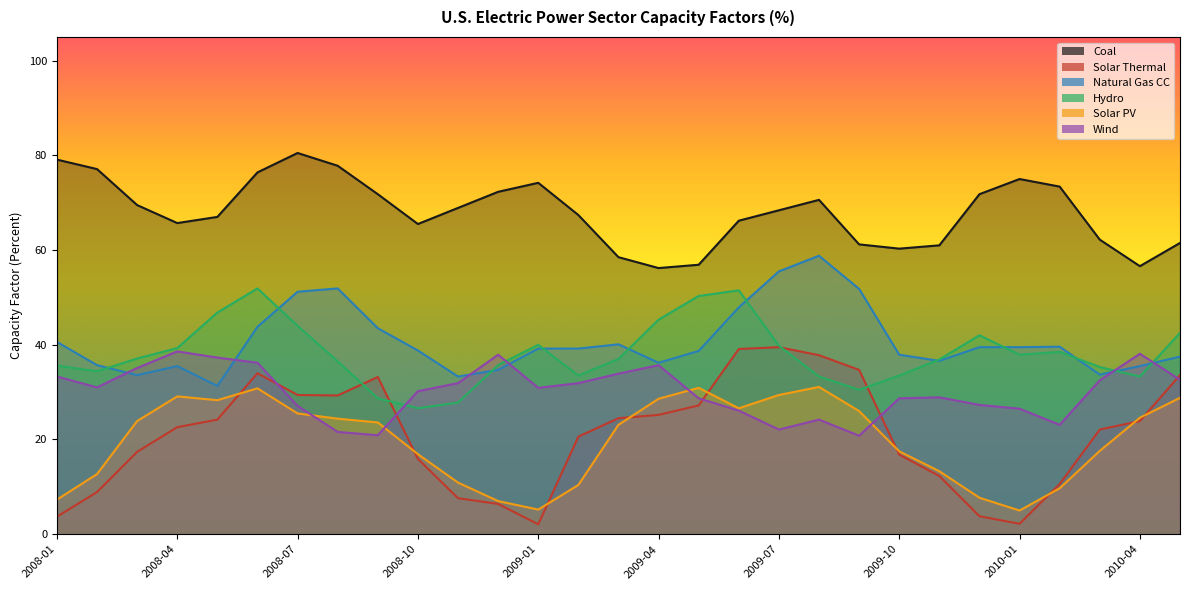

Rank the series by their maximum value, from lowest to highest.

Solar PV, Wind, Solar Thermal, Hydro, Natural Gas CC, Coal